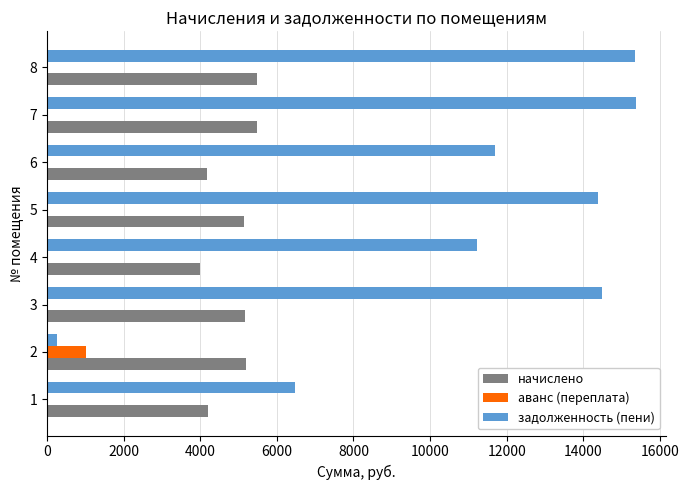

How many data points in задолженность (пени) are above 14392?

4